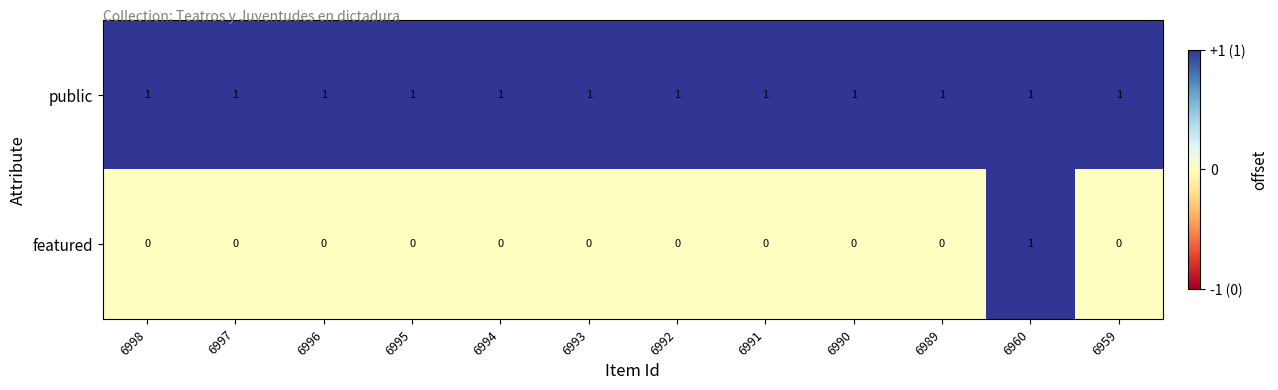

How many featured values are between 0 and 1?

12